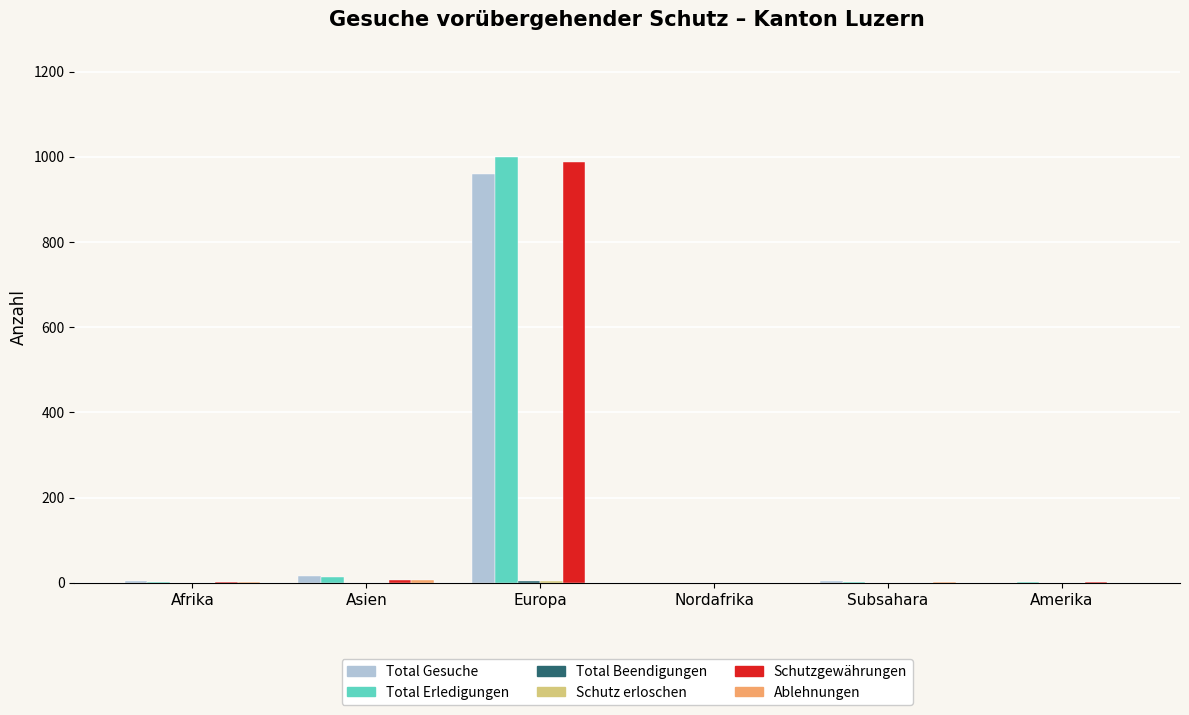

Does the chart contain stacked bars?

No